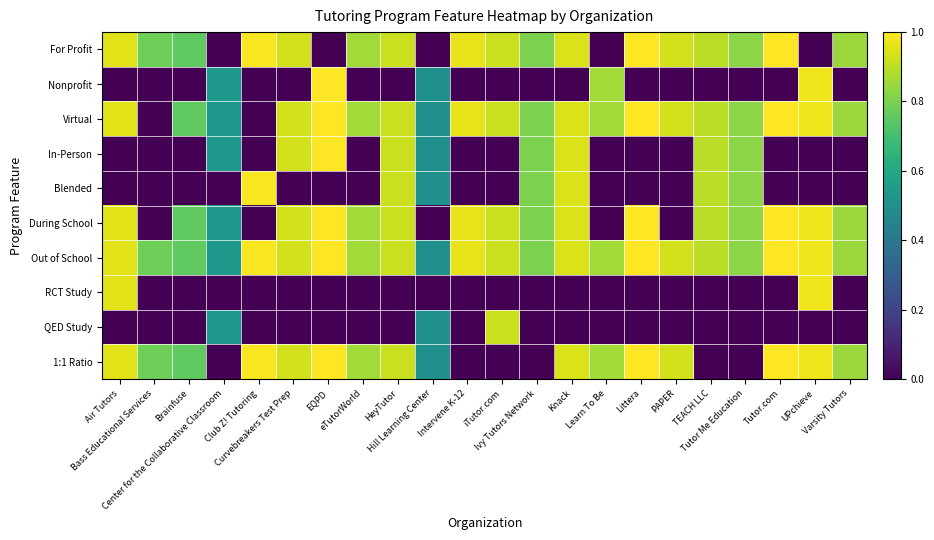

Which series has the largest range (max minus min)?

For Profit